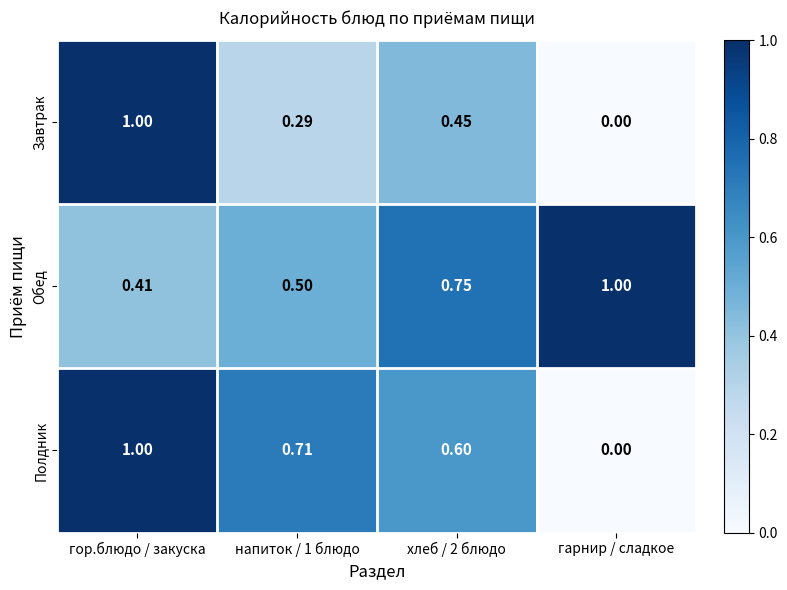

Is the value of Завтрак at гарнир / сладкое greater than the value of Полдник at гор.блюдо / закуска?

No